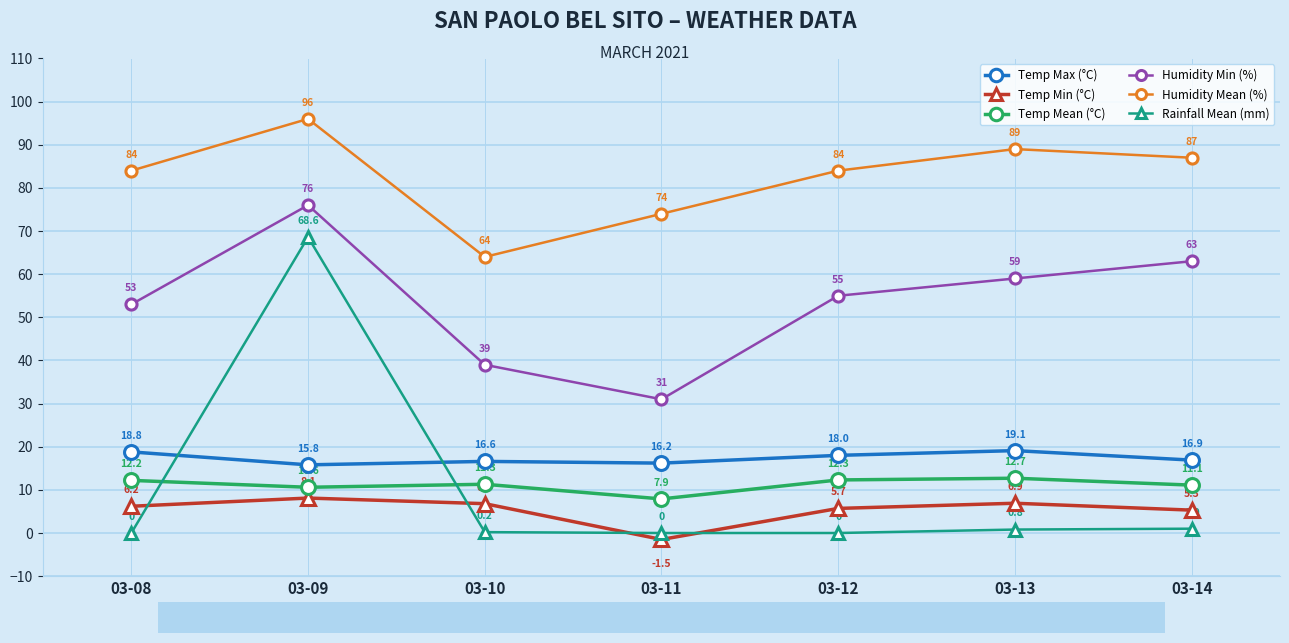

Reading left to right, extract all data points from this chart.

Temp Max (°C): 03-08=18.8	03-09=15.8	03-10=16.6	03-11=16.2	03-12=18.0	03-13=19.1	03-14=16.9
Temp Min (°C): 03-08=6.2	03-09=8.1	03-10=6.8	03-11=-1.5	03-12=5.7	03-13=6.9	03-14=5.3
Temp Mean (°C): 03-08=12.2	03-09=10.6	03-10=11.3	03-11=7.9	03-12=12.3	03-13=12.7	03-14=11.1
Humidity Min (%): 03-08=53.0	03-09=76.0	03-10=39.0	03-11=31.0	03-12=55.0	03-13=59.0	03-14=63.0
Humidity Mean (%): 03-08=84.0	03-09=96.0	03-10=64.0	03-11=74.0	03-12=84.0	03-13=89.0	03-14=87.0
Rainfall Mean (mm): 03-08=0.0	03-09=68.6	03-10=0.2	03-11=0.0	03-12=0.0	03-13=0.8	03-14=1.0